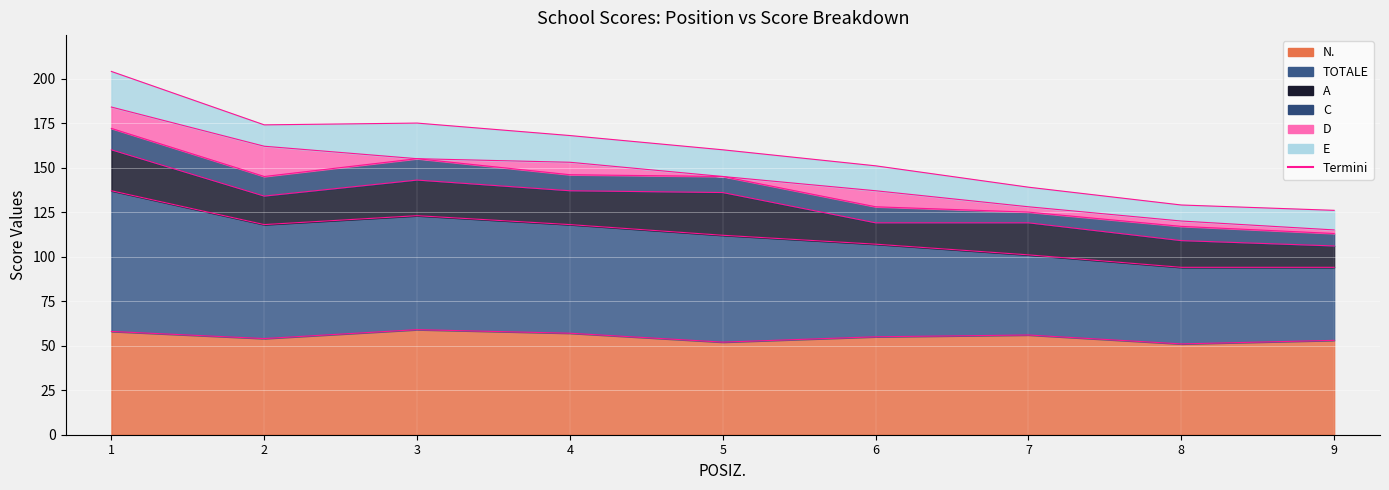

What is the difference between the maximum and second lowest values in the N. series?

7